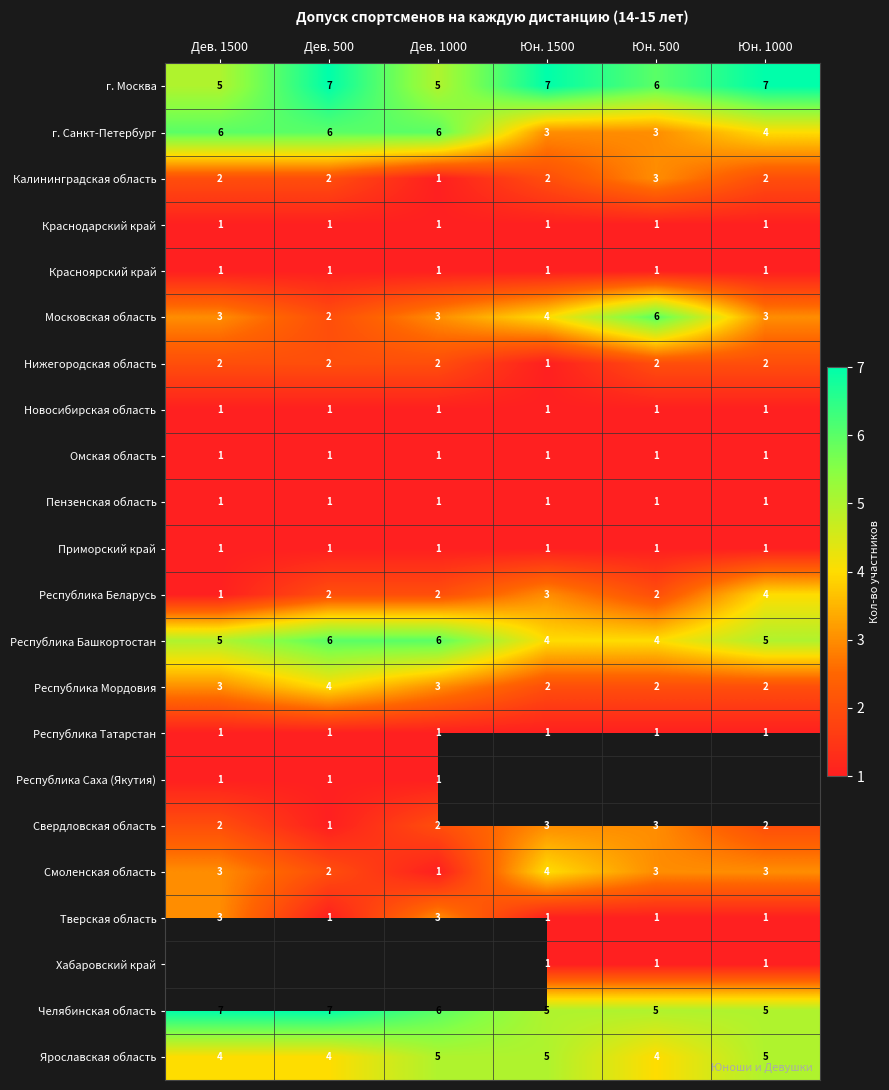

What is the approximate value of Смоленская область at Дев. 1500?

3